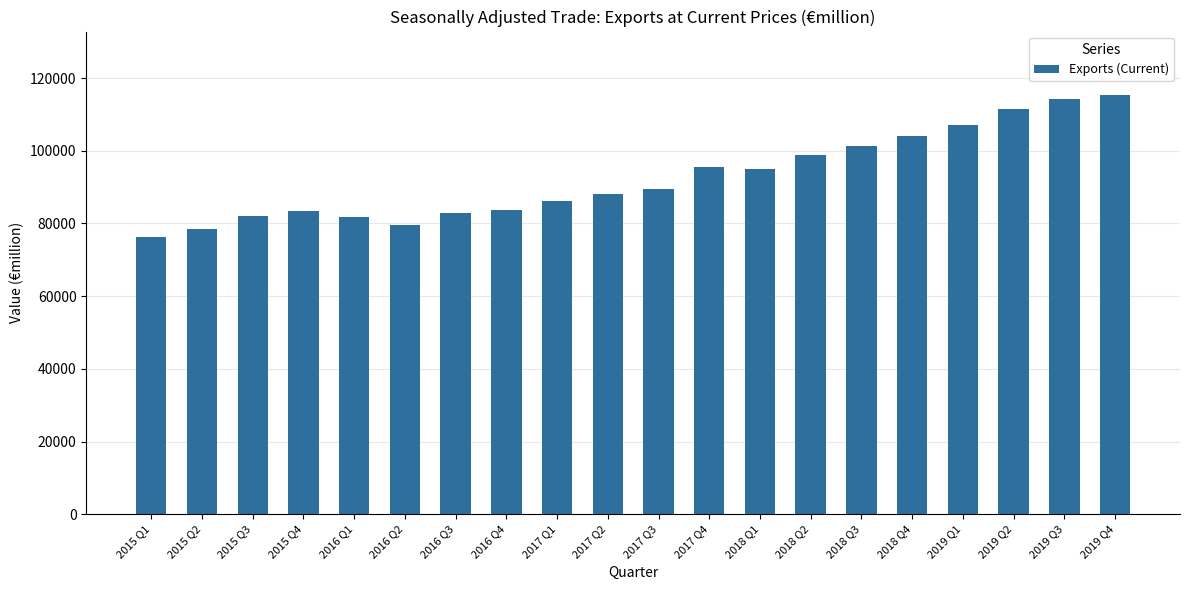

What is the change in value from 2019 Q1 to 2019 Q2?

+4511.0